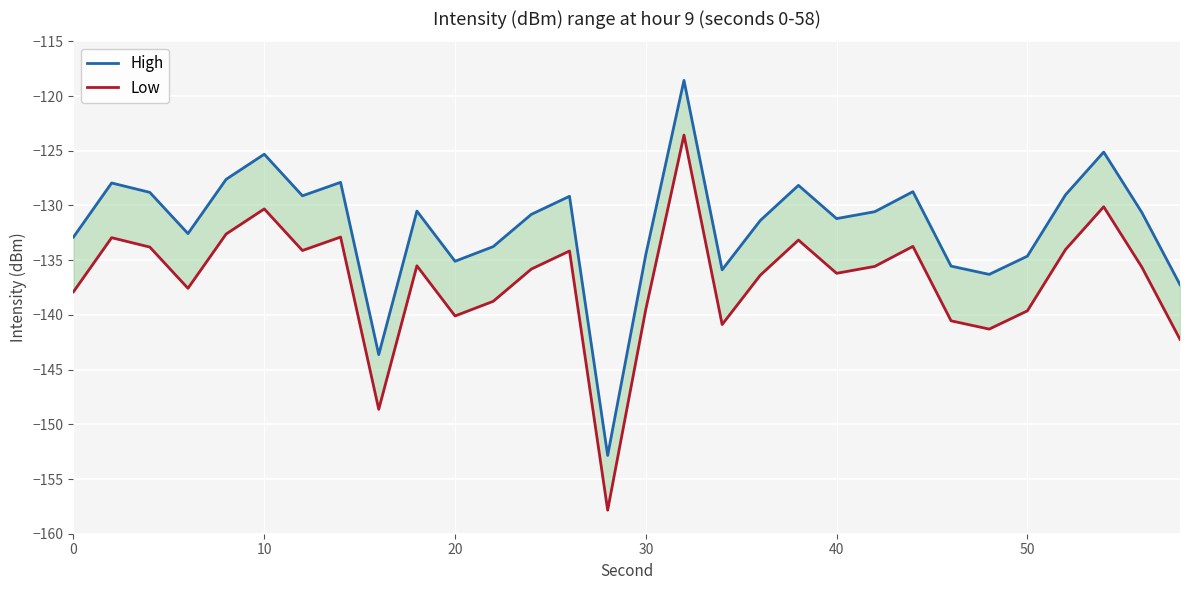

At 30, list the series in order from smallest to largest.

Low, High